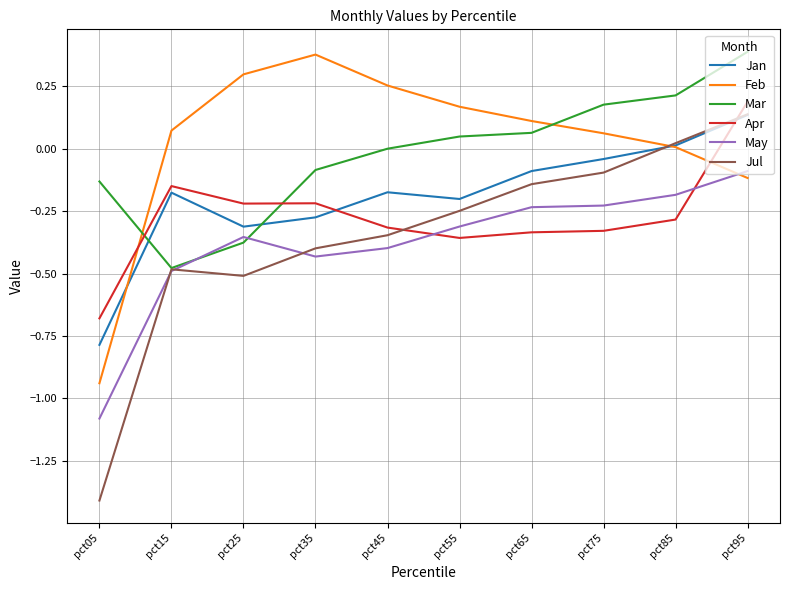

Is the value of Feb at pct45 greater than the value of Jan at pct05?

Yes